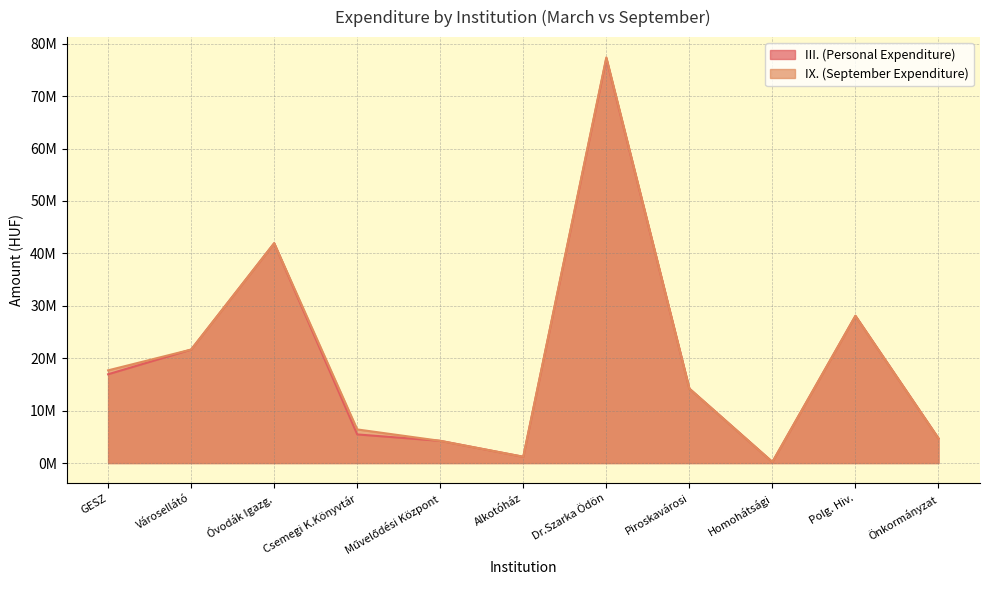

What is the label of the 3rd point from the left?

Óvodák Igazg.